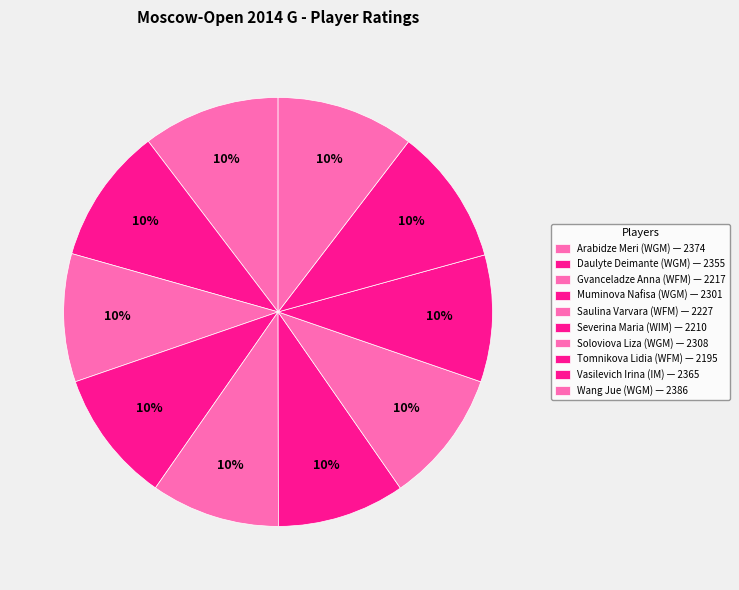

What is the smallest slice in the pie chart?

Tomnikova Lidia
(WFM)